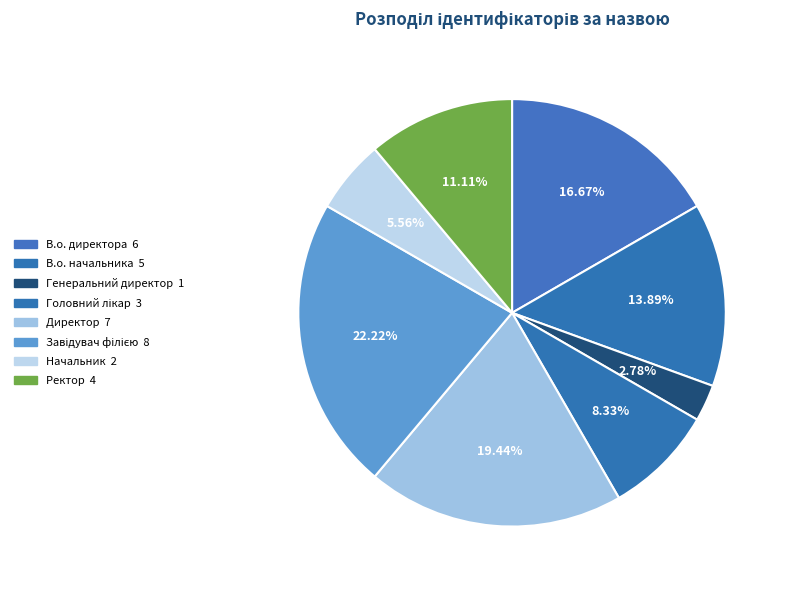

Rank the categories by value from lowest to highest.

Генеральний директор, Начальник, Головний лікар, Ректор, В.о. начальника, В.о. директора, Директор, Завідувач філією